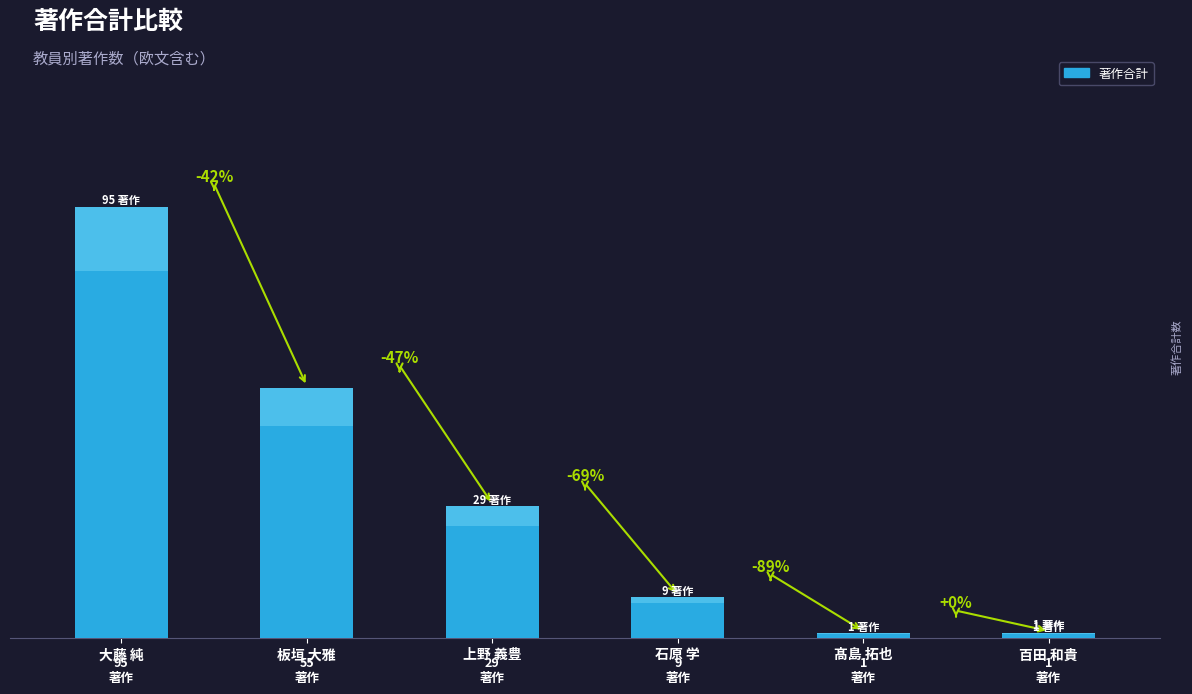

How many bars are there in total?

6